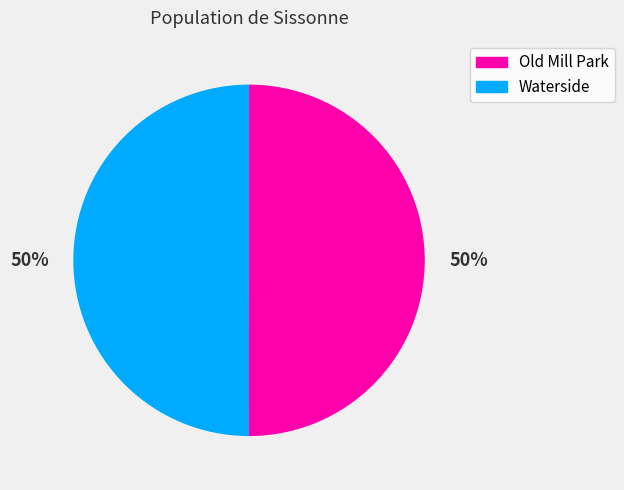

What is the ratio of the value at Old Mill Park to the value at Waterside?

1.0